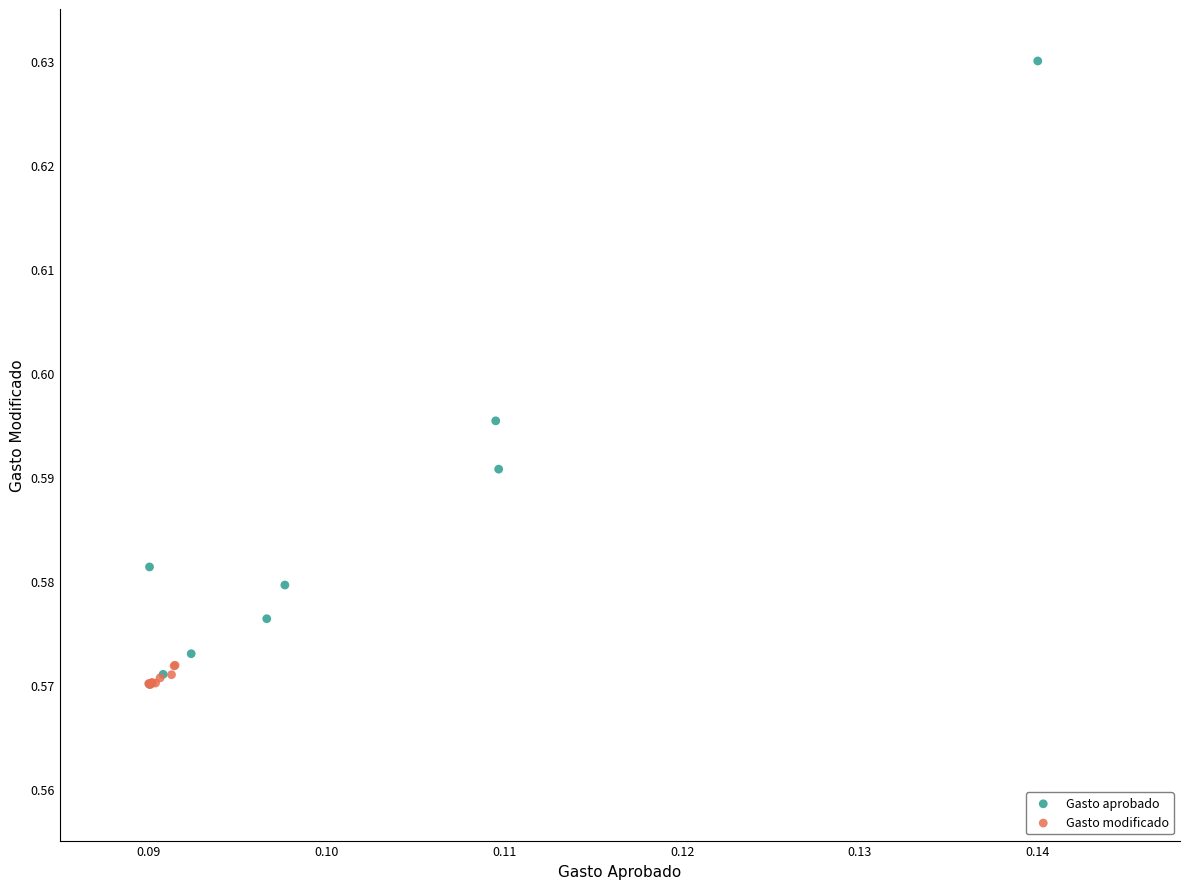

Which series has the widest spread of Y values?

Gasto aprobado